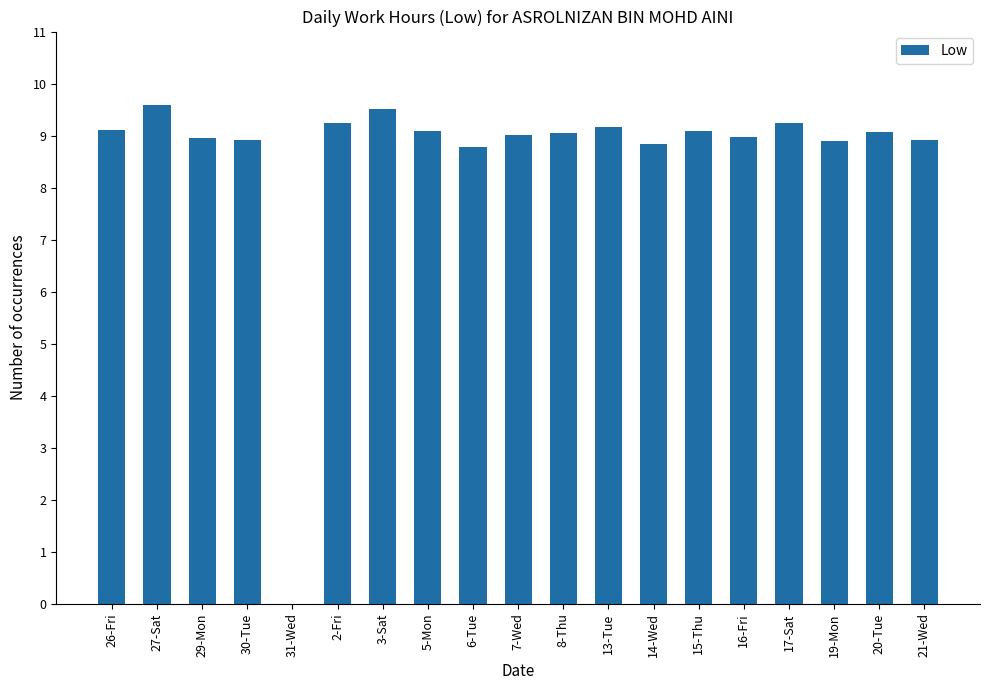

Read the value at 3-Sat.

9.5